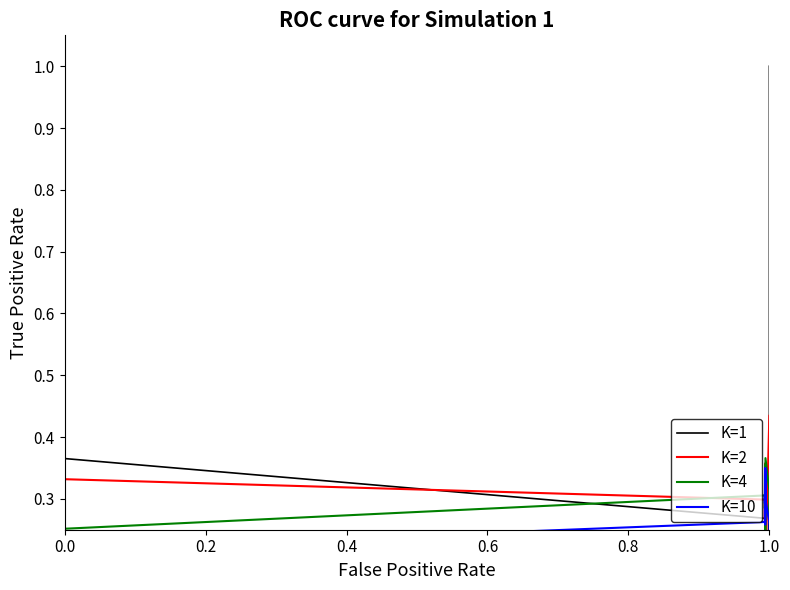

How many lines are shown in the chart?

4